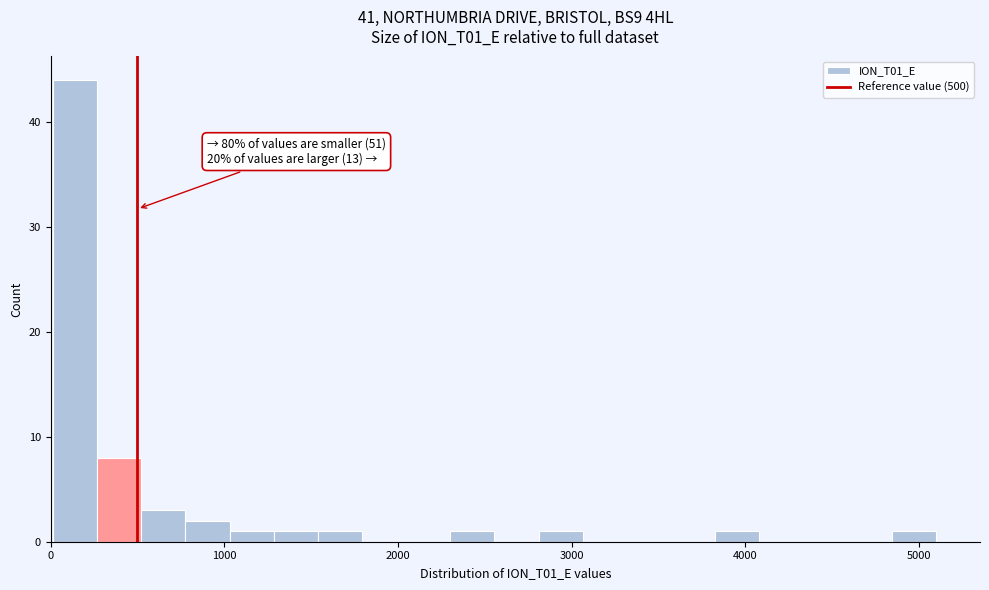

Around what value on the x-axis is the tallest bar? Give the approximate position of its centre, as read against the axis.

100